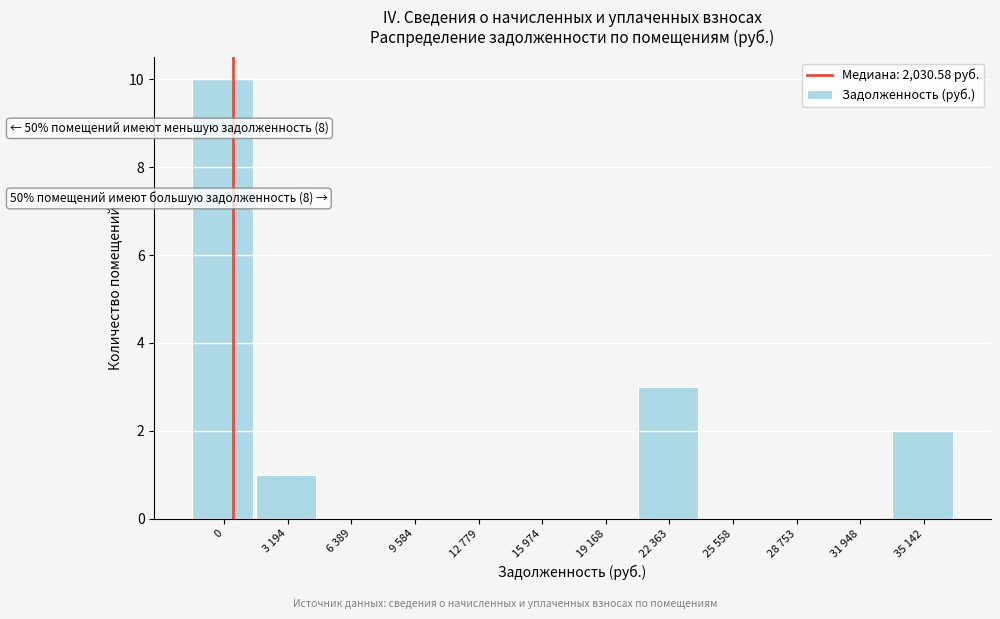

Reading left to right, transcribe all the data shown in this chart.

0=10	3 194=1	6 389=0	9 584=0	12 779=0	15 974=0	19 168=0	22 363=3	25 558=0	28 753=0	31 948=0	35 142=2